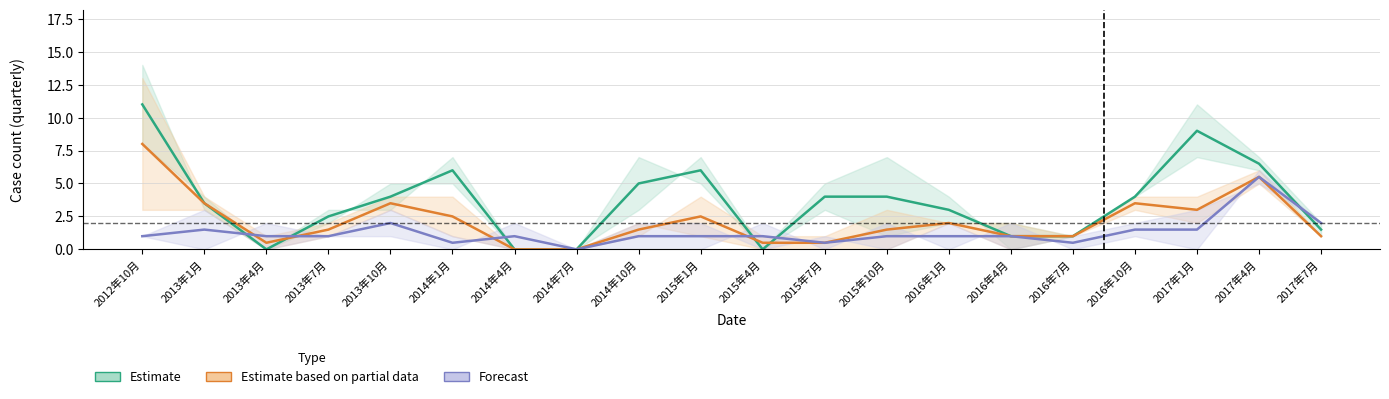

Count the number of categories in the chart.

20